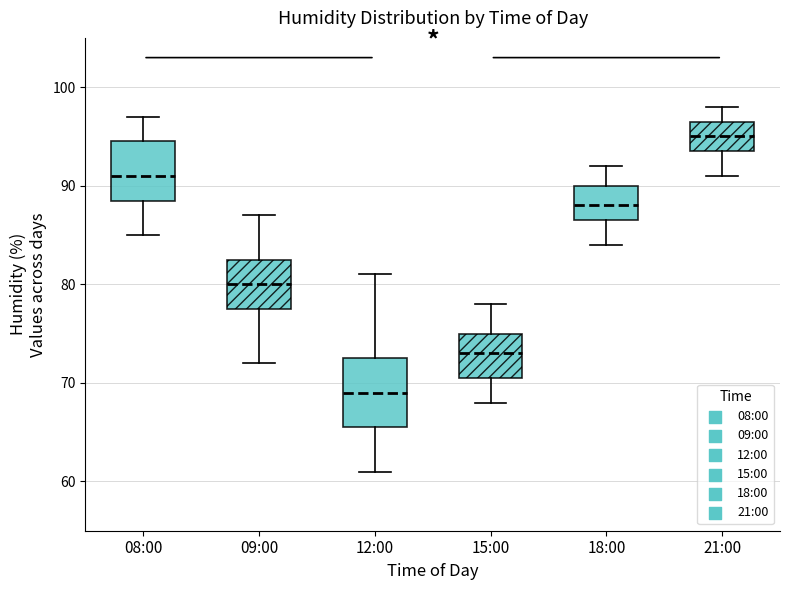

Which box has the lowest median line?

12:00